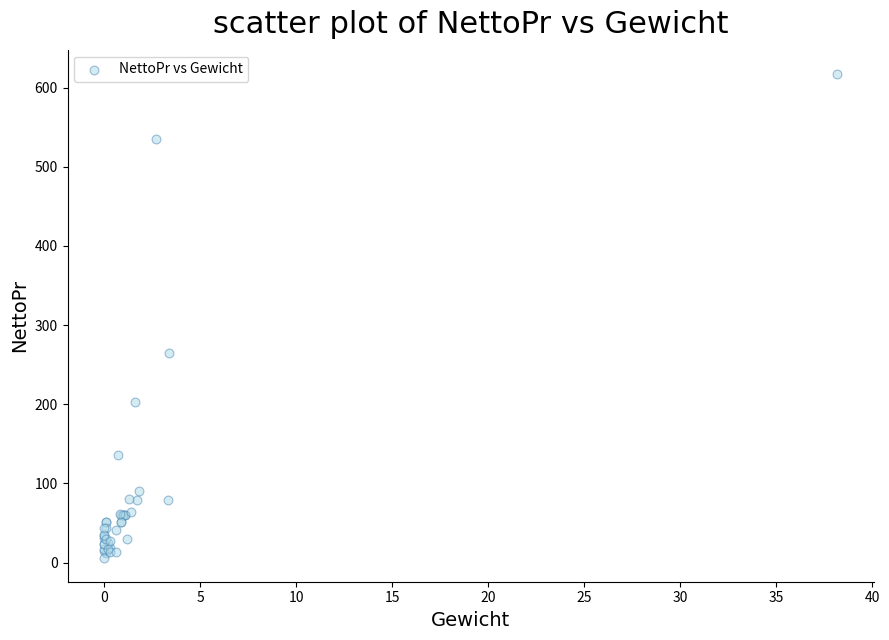

What Y value in the scatter plot is closest to 311?

264.6